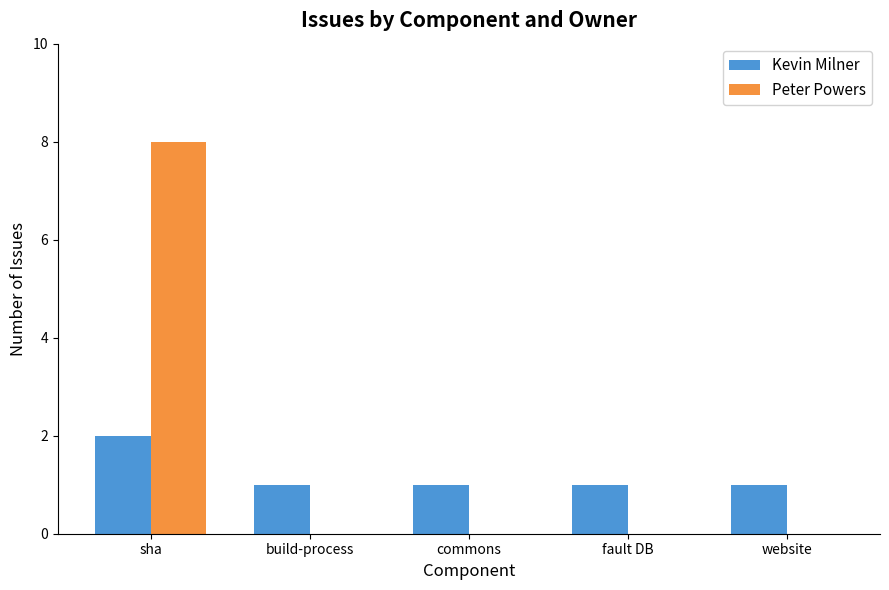

Count the Peter Powers values in the range 0 to 1.

4